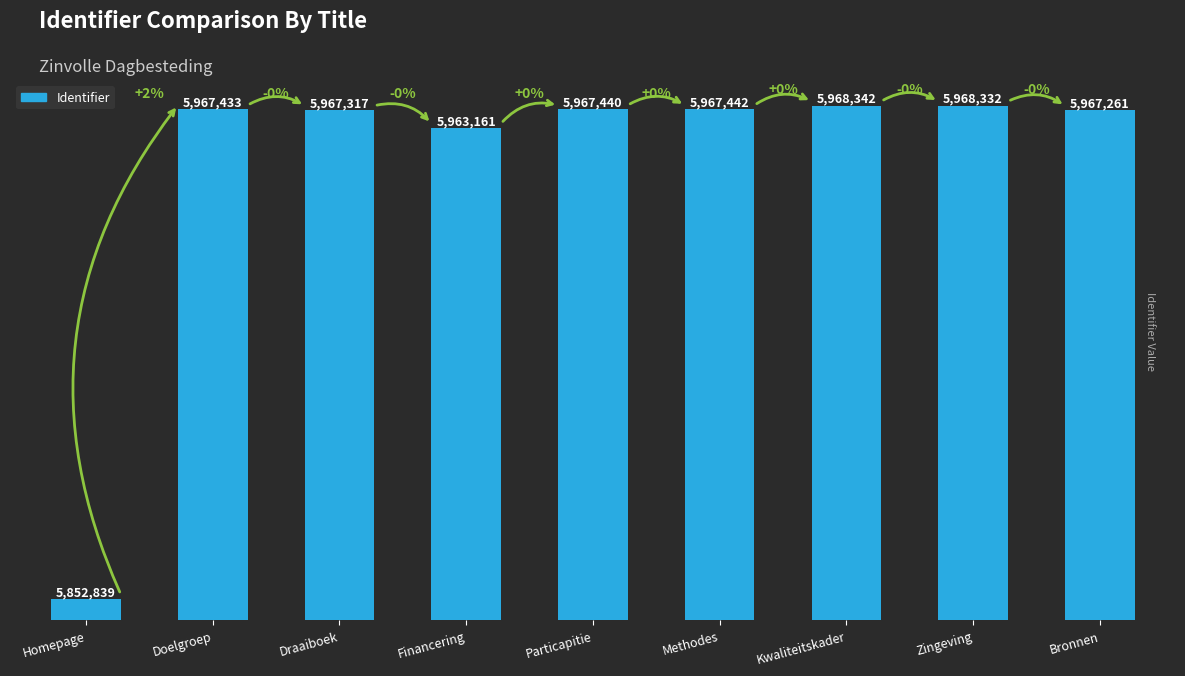

Reading left to right, what are all the values shown in this chart?

5852839	5967433	5967317	5963161	5967440	5967442	5968342	5968332	5967261